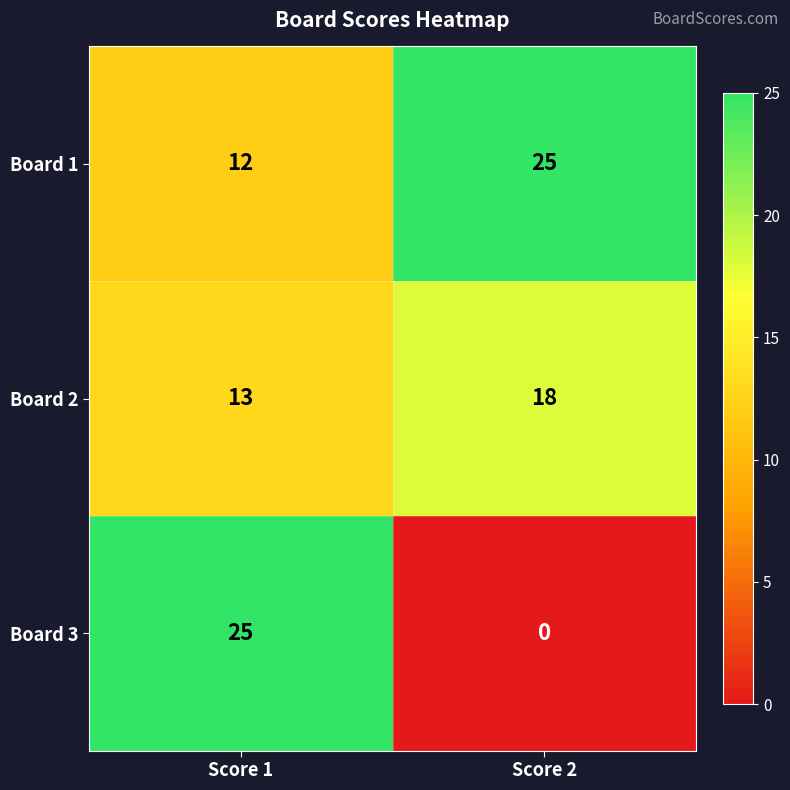

Which category has the highest value in the Board 2 series?

Score 2